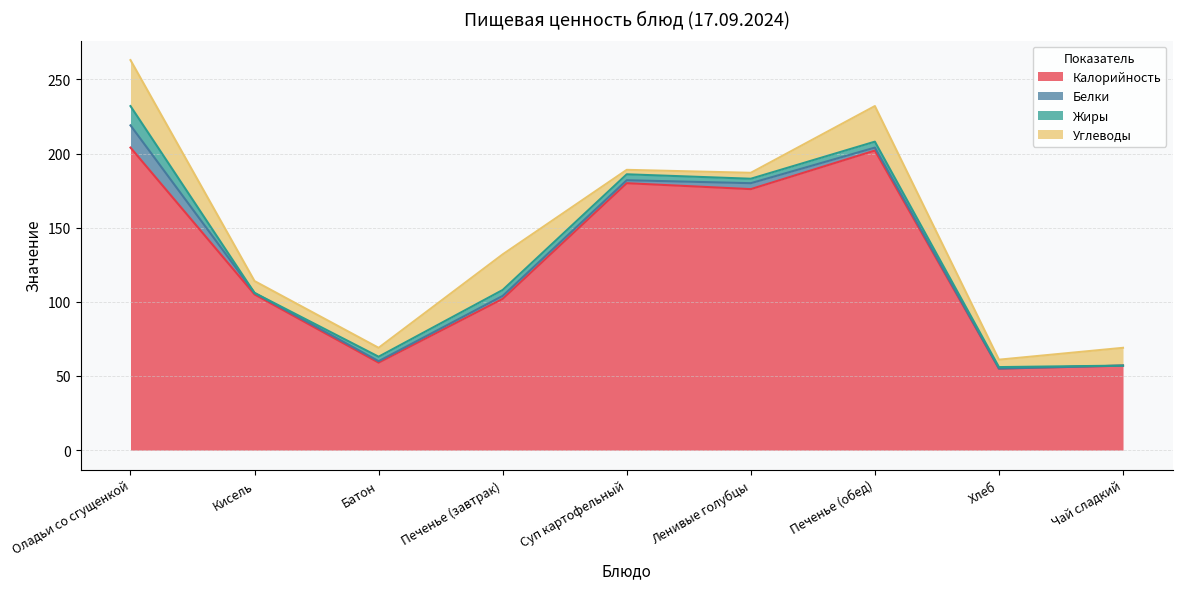

At which label does Калорийность first exceed 105?

Оладьи со сгущенкой